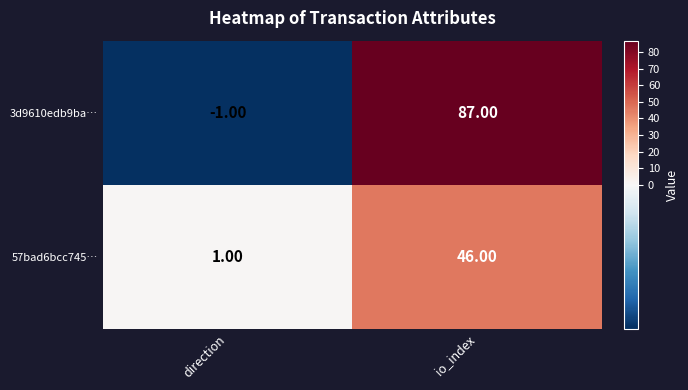

Between direction and io_index, which series saw the biggest shift?

3d9610edb9ba…